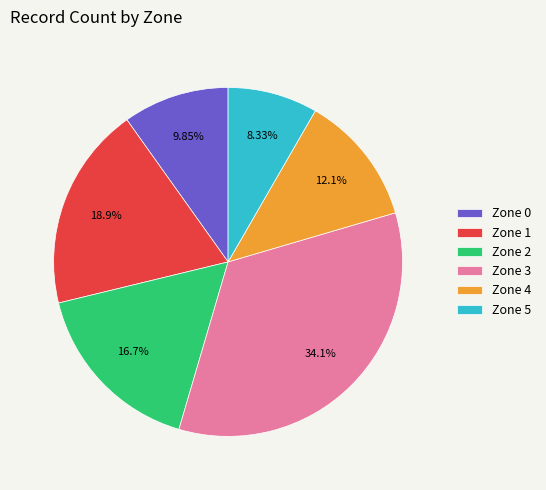

What is the total percentage of Zone 2 and Zone 0?

26.5%